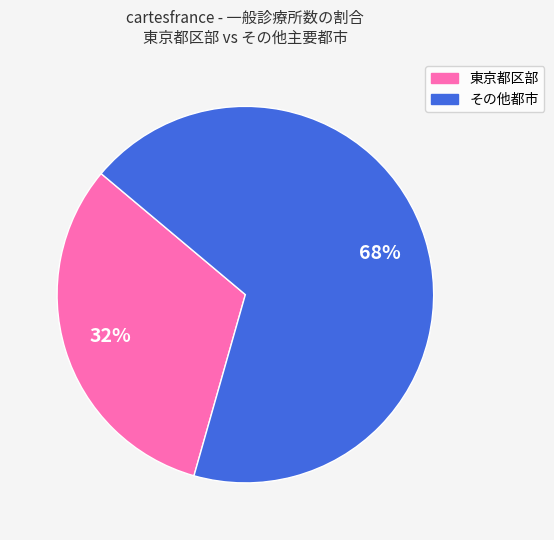

Is there any slice that represents more than half of the pie?

Yes